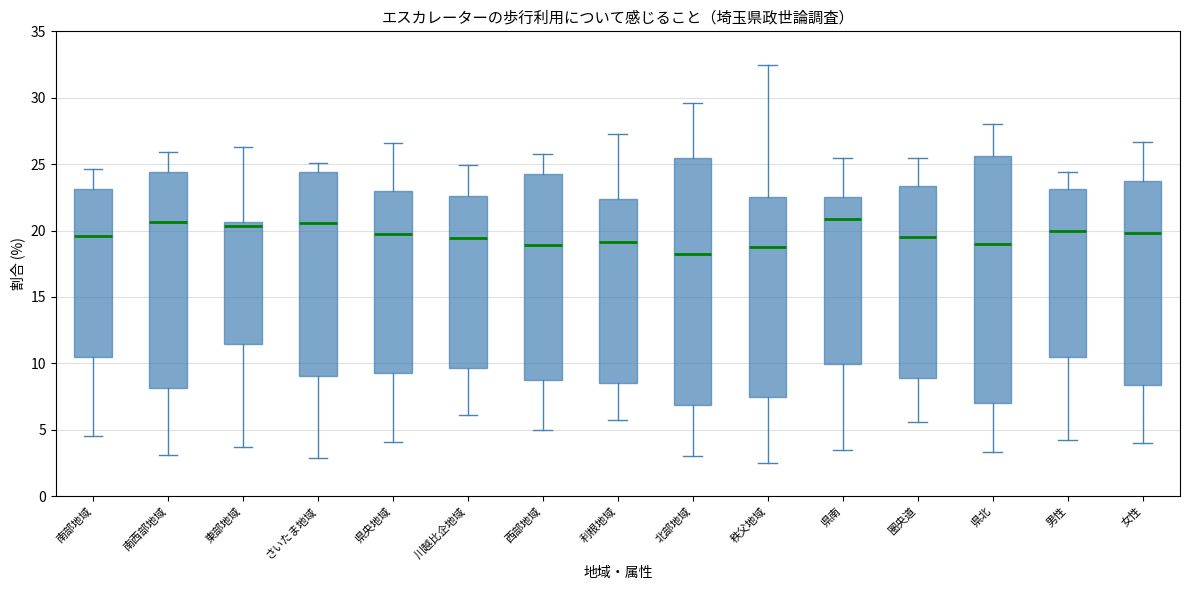

Reading left to right, read every box against the y-axis: the position of its median line, the range the box covers, and the ends of its whiskers. The values are not printed on the chart, so give them approximately, as read against the axis.

南部地域: median 19.5, box 10.5 to 23.0, whiskers 4.5 to 24.5
南西部地域: median 20.5, box 8.0 to 24.5, whiskers 3.0 to 26.0
東部地域: median 20.5 (just below the box's upper edge), box 11.5 to 20.5, whiskers 3.5 to 26.5
さいたま地域: median 20.5, box 9.0 to 24.5, whiskers 3.0 to 25.0
県央地域: median 20.0, box 9.5 to 23.0, whiskers 4.0 to 26.5
川越比企地域: median 19.5, box 9.5 to 22.5, whiskers 6.0 to 25.0
西部地域: median 19.0, box 9.0 to 24.0, whiskers 5.0 to 26.0
利根地域: median 19.0, box 8.5 to 22.5, whiskers 5.5 to 27.5
北部地域: median 18.5, box 7.0 to 25.5, whiskers 3.0 to 29.5
秩父地域: median 19.0, box 7.5 to 22.5, whiskers 2.5 to 32.5
県南: median 21.0, box 10.0 to 22.5, whiskers 3.5 to 25.5
圏央道: median 19.5, box 9.0 to 23.5, whiskers 5.5 to 25.5
県北: median 19.0, box 7.0 to 25.5, whiskers 3.5 to 28.0
男性: median 20.0, box 10.5 to 23.0, whiskers 4.0 to 24.5
女性: median 20.0, box 8.5 to 24.0, whiskers 4.0 to 26.5